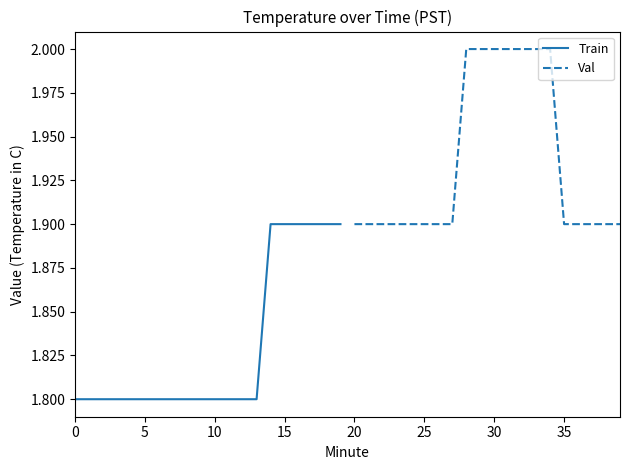

What is the lowest value of the Val series?

1.9